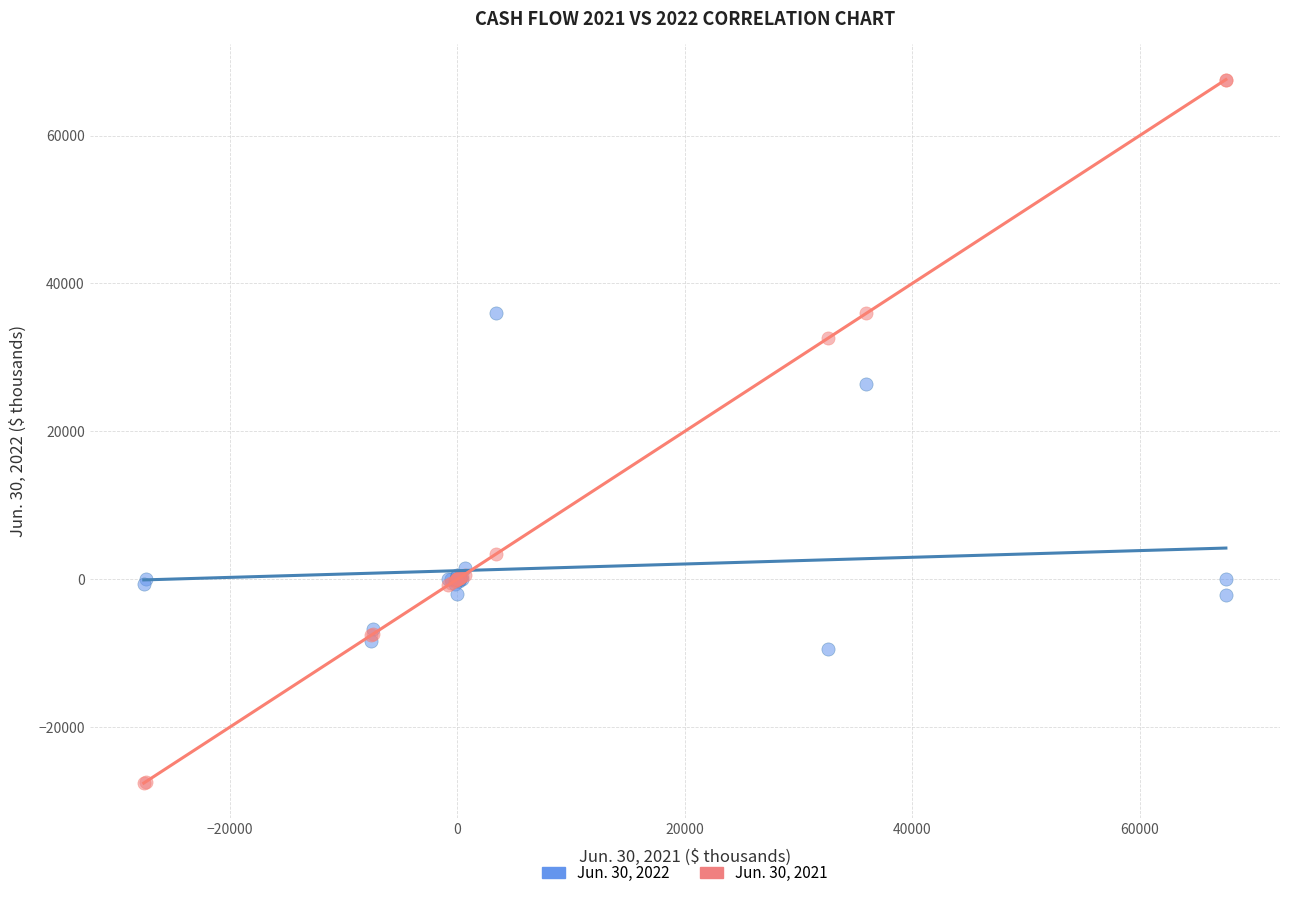

Which series reaches the maximum Y coordinate?

Jun. 30, 2021